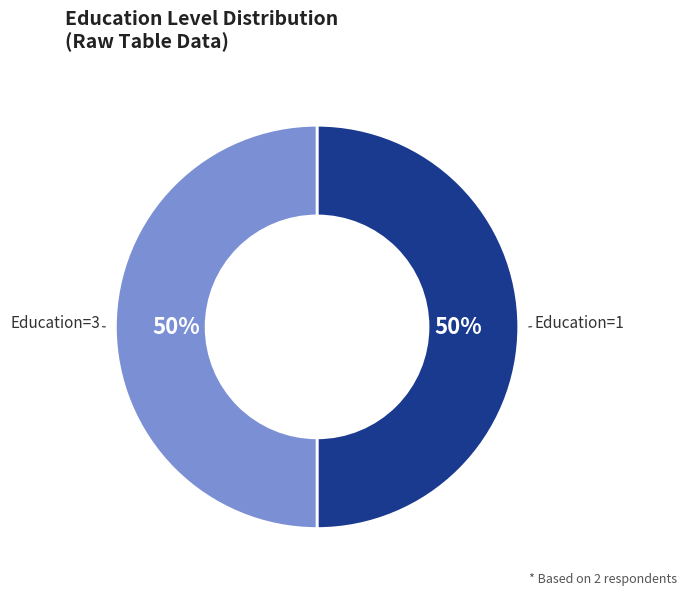

How many segments does this pie chart have?

2